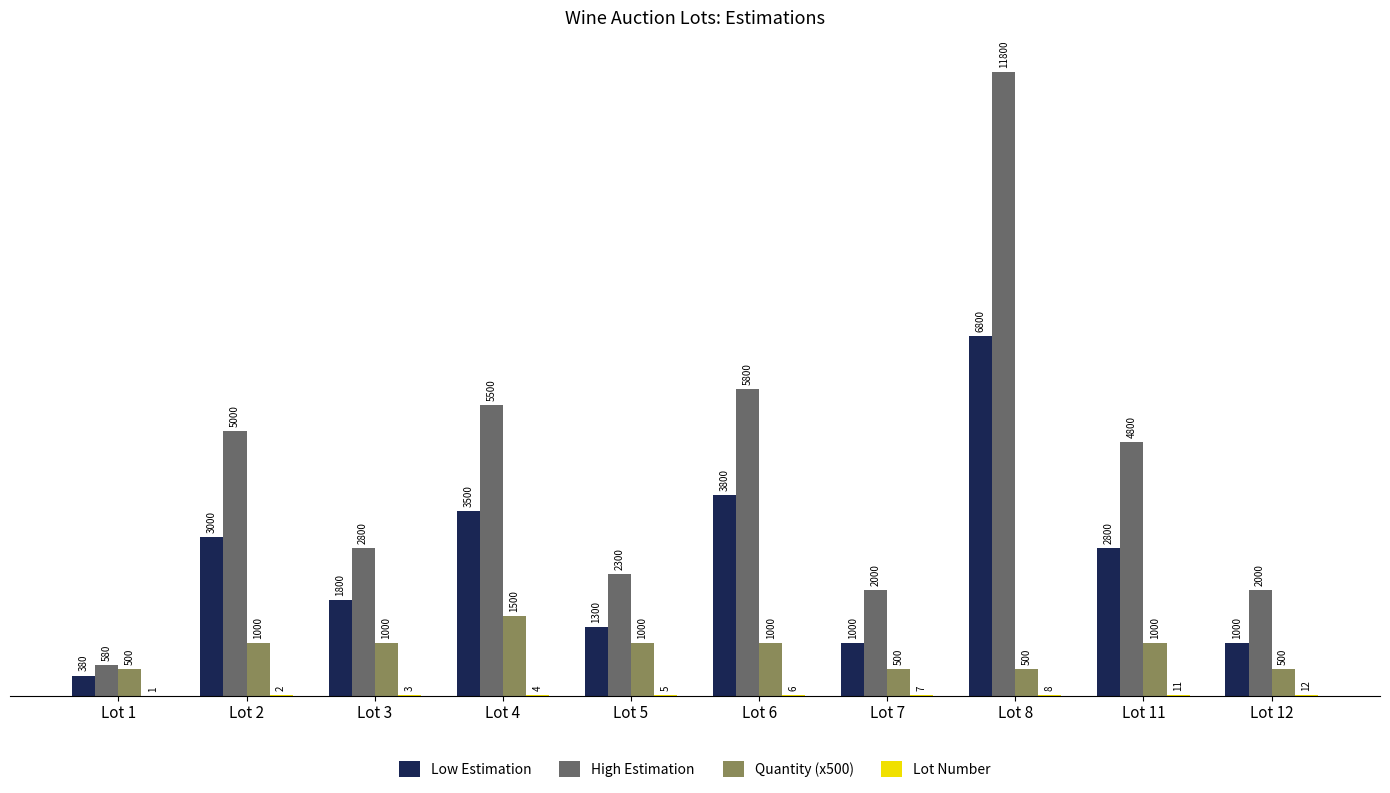

Is the value of Quantity (x500) at Lot 8 greater than the value of High Estimation at Lot 3?

No